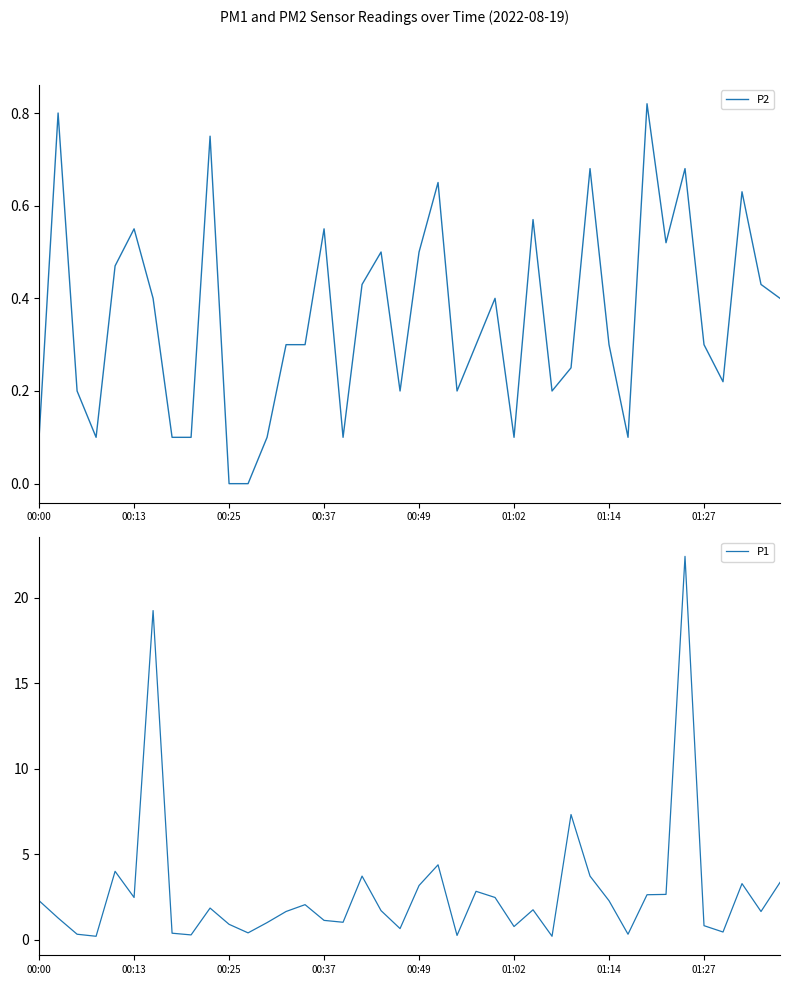

Count the P2 values in the range 0 to 1.

40